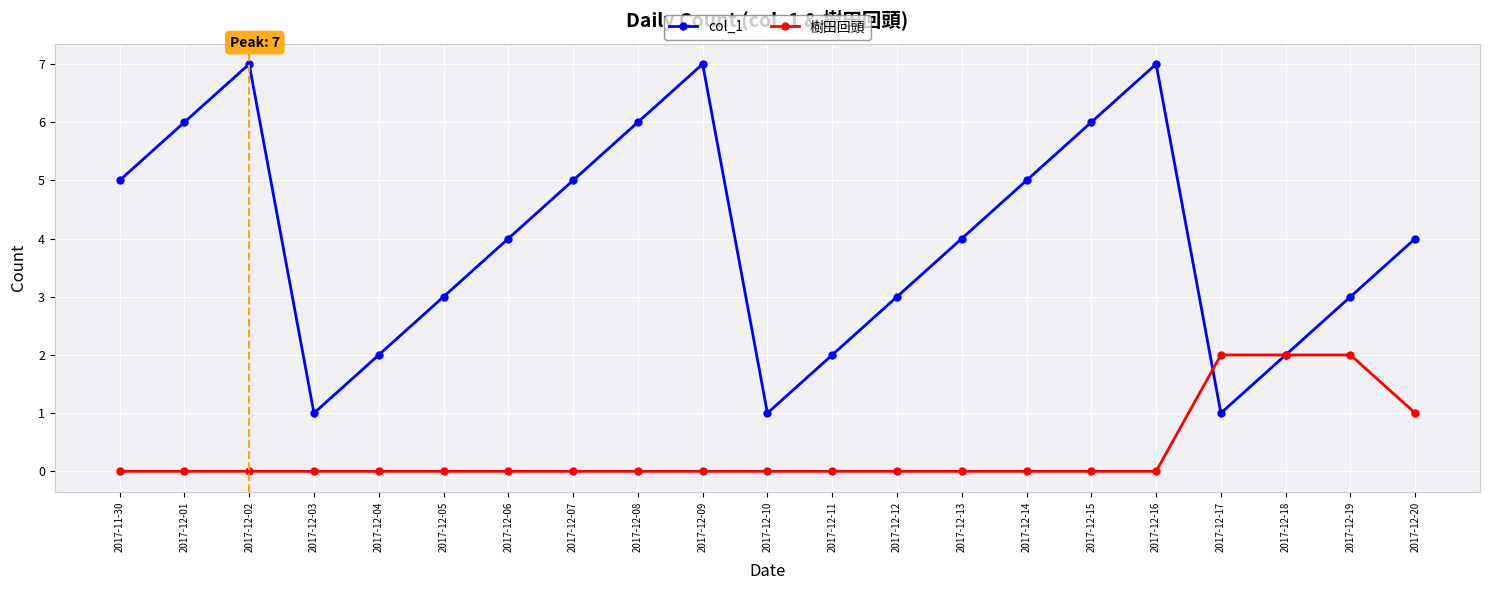

What are all the series names shown in the legend?

col_1, 樹田回頭